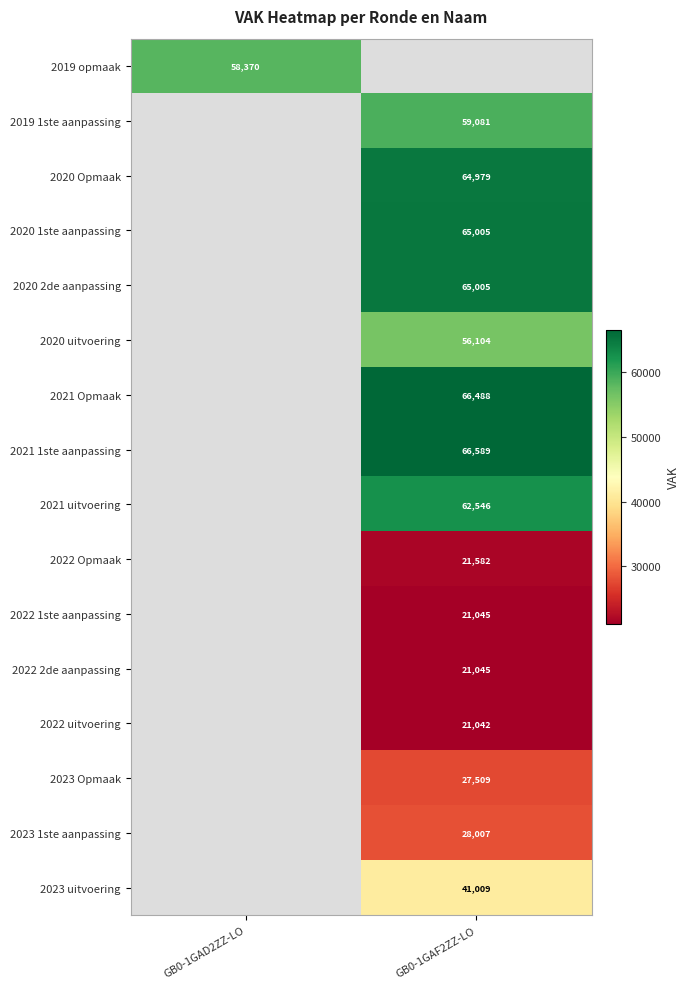

Which label corresponds to the smallest value in the chart?

GB0-1GAF2ZZ-LO